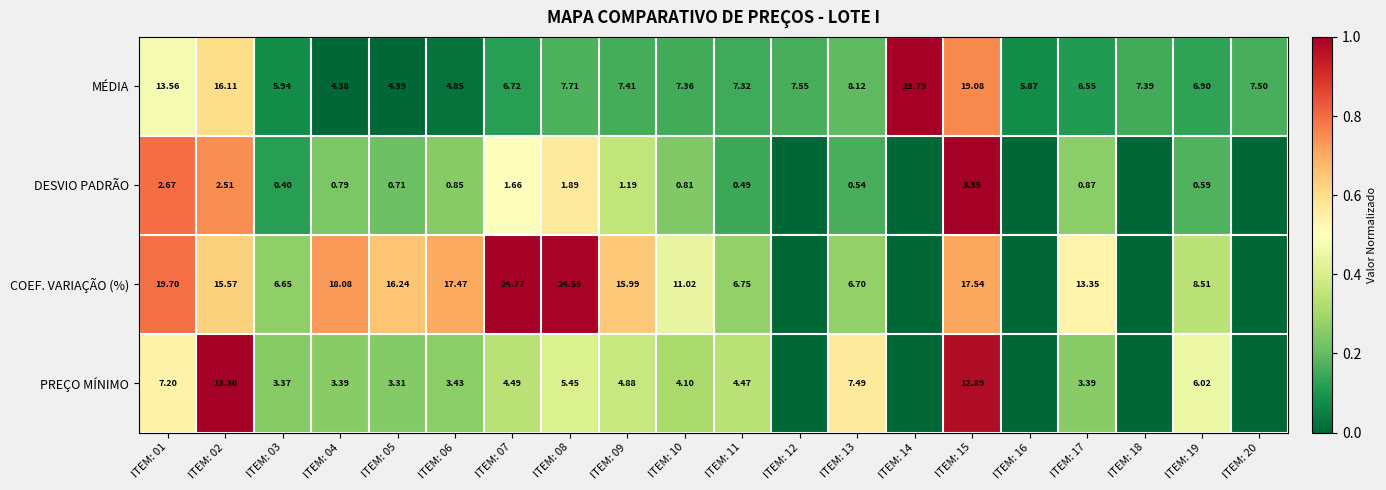

Is the value of MÉDIA at ITEM: 13 greater than the value of COEF. VARIAÇÃO (%) at ITEM: 19?

No